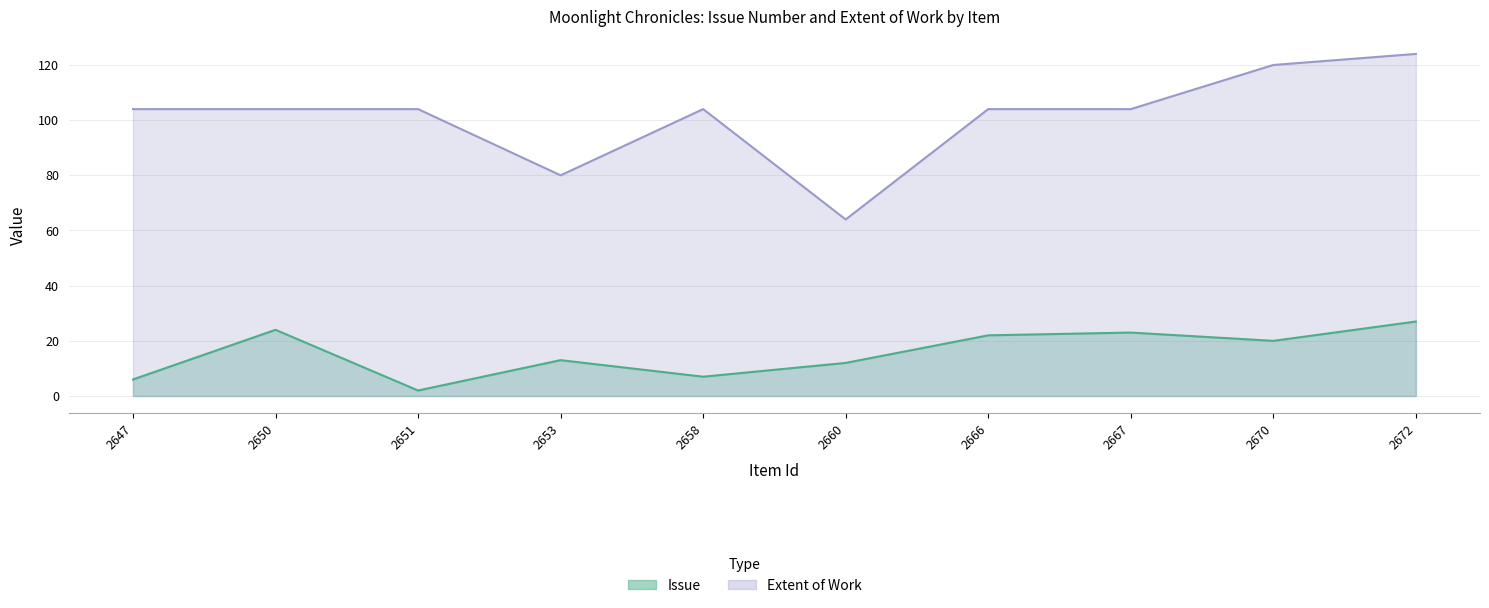

At which label does Issue reach its peak?

2672